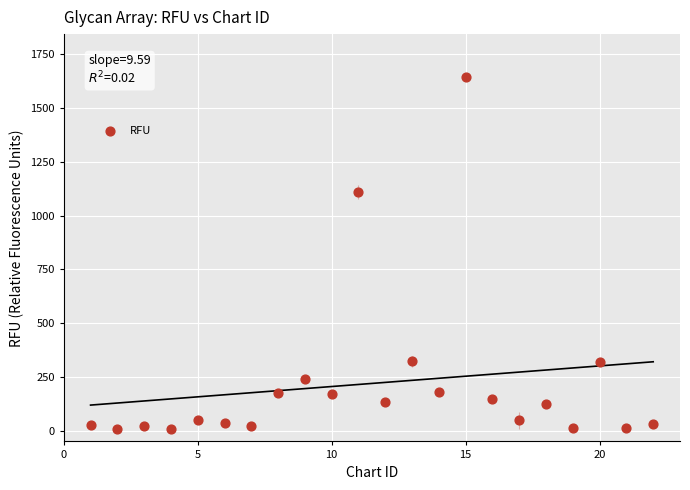

What is the range of X values (max minus min)?

21.0